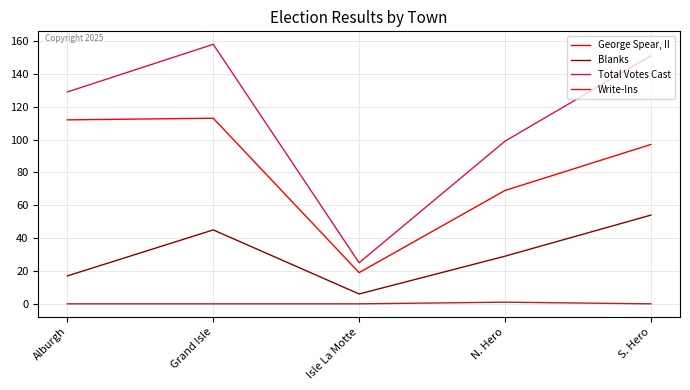

Between Grand Isle and N. Hero, which series saw the biggest shift?

Total Votes Cast